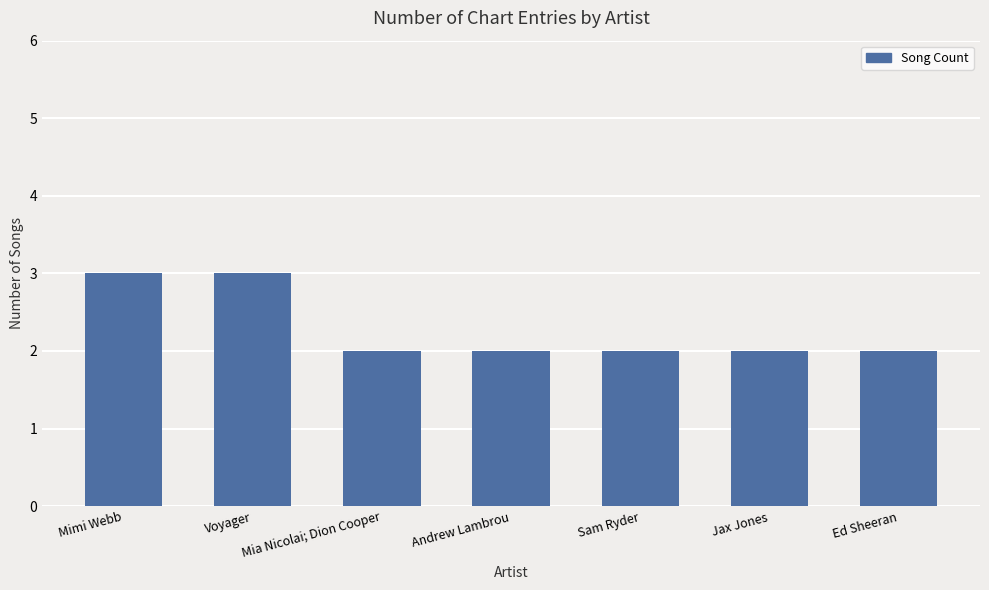

What is the sum of the values at Andrew Lambrou and Sam Ryder?

4